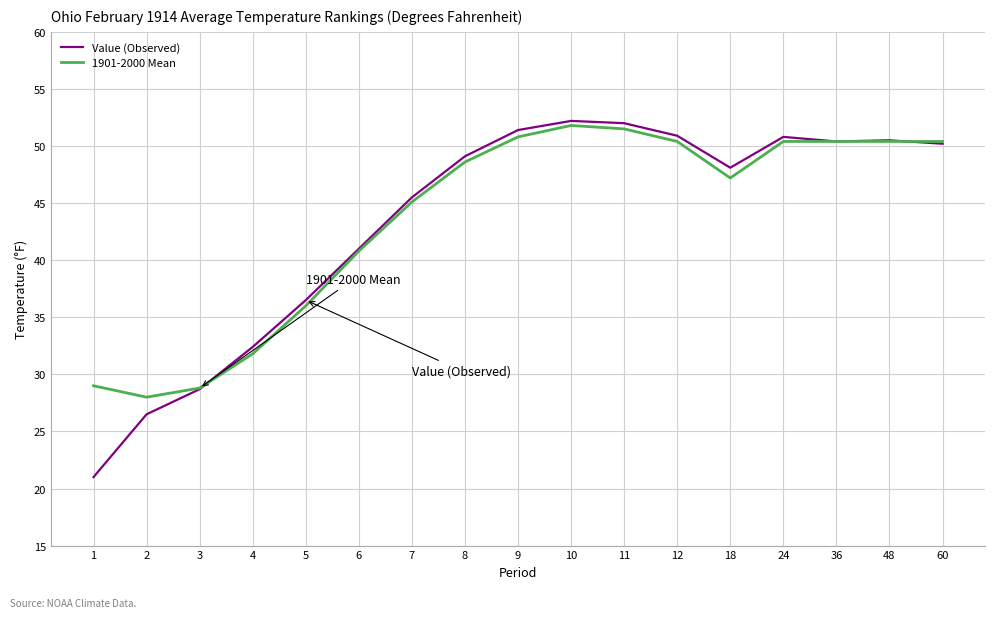

What is the sum of the 1901-2000 Mean values at 12 and 9?

101.2